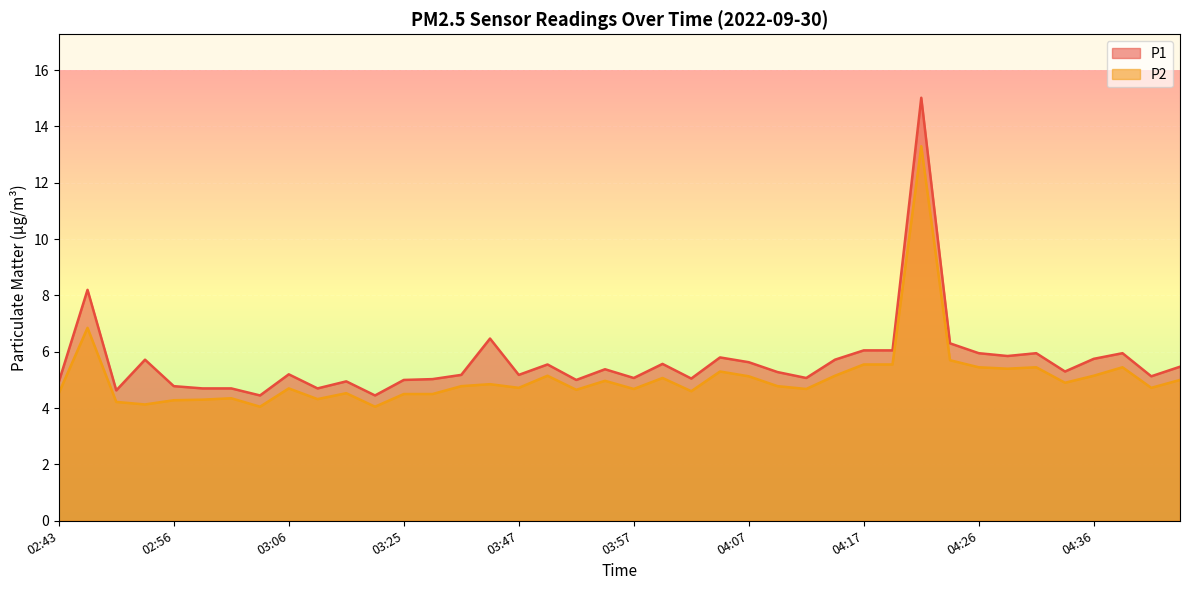

True or false: P2 and P1 cross at least once.

False